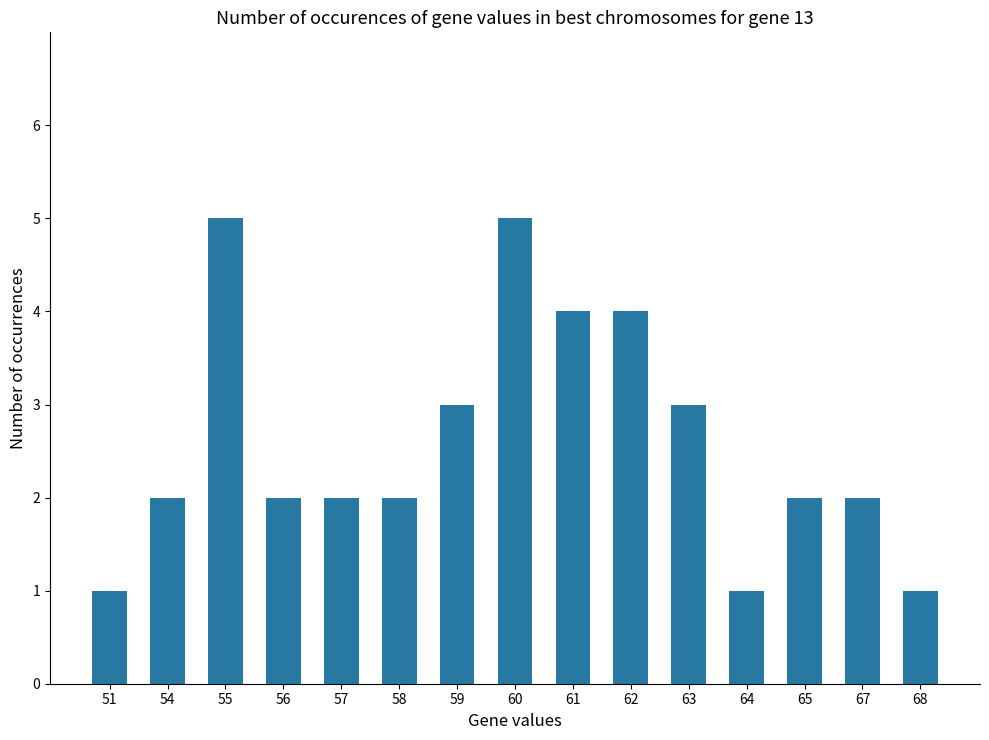

True or false: the data shows 1 at 61.

False